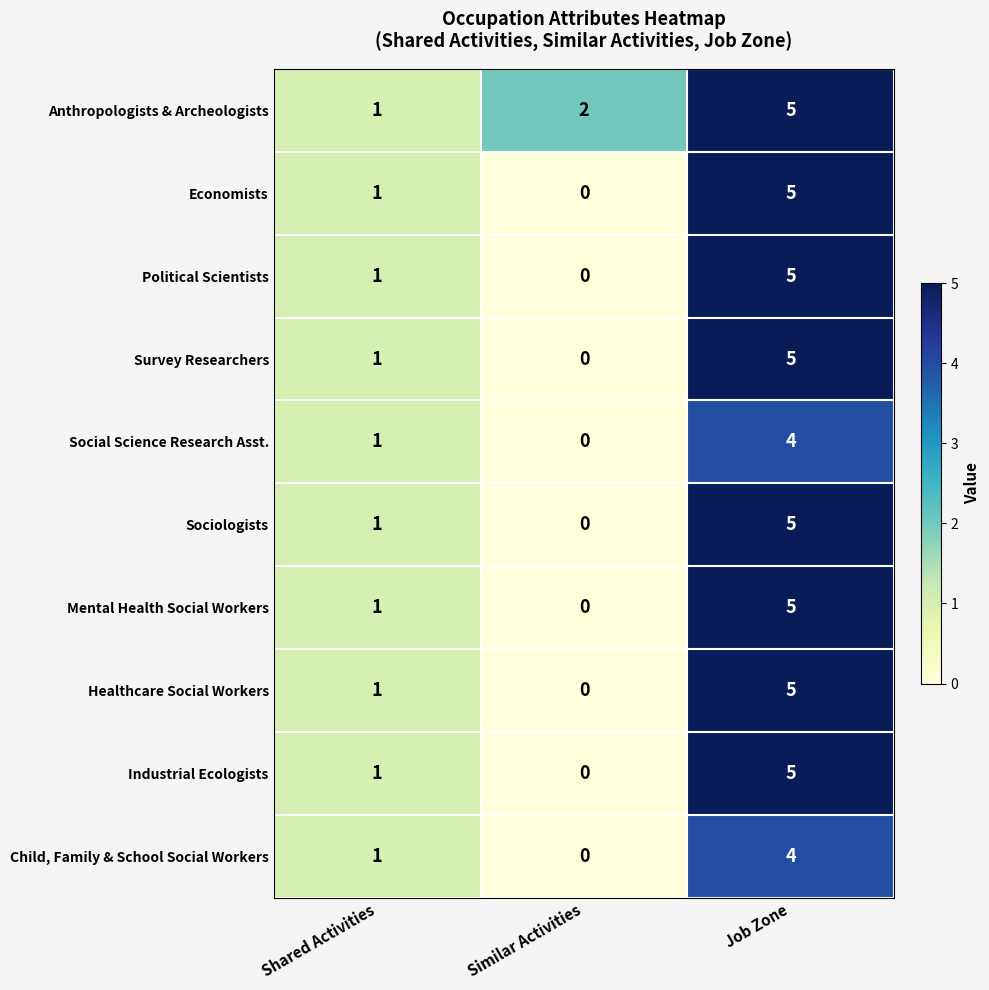

At which category is the sum across all series the highest?

Job Zone